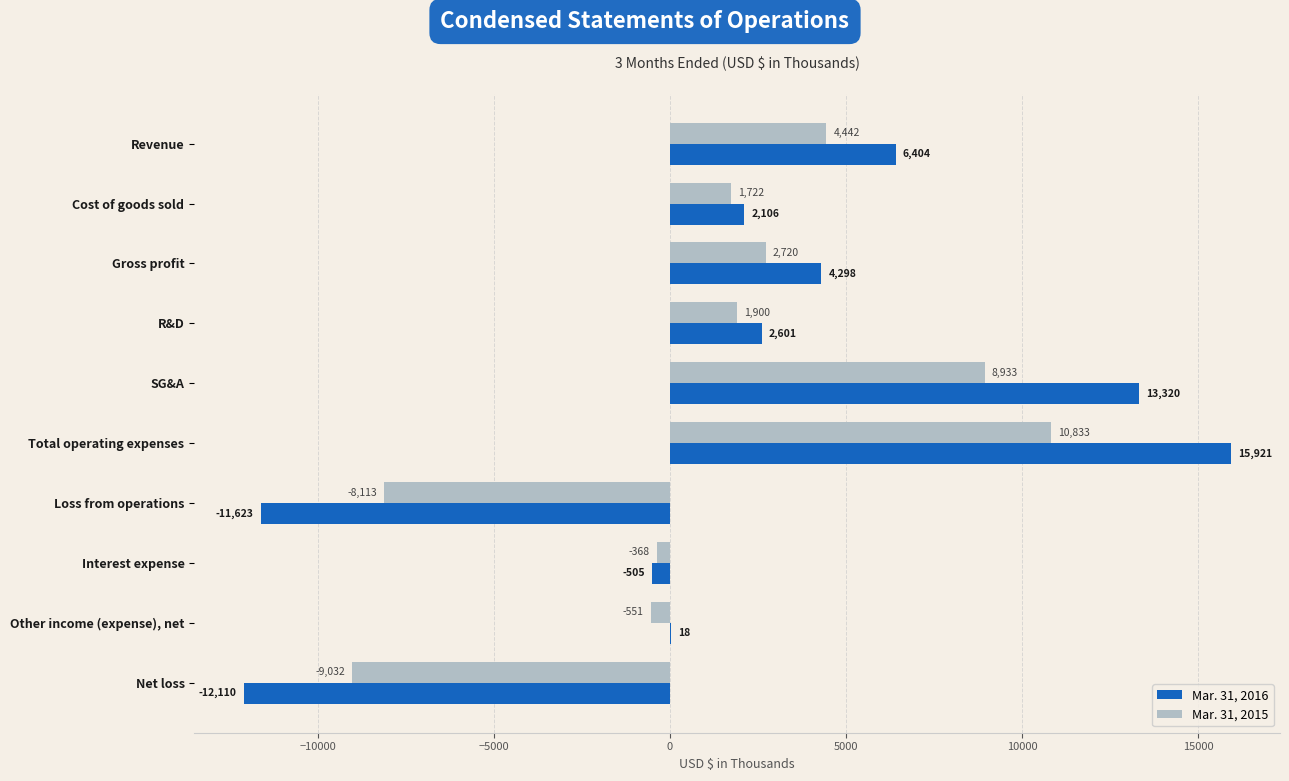

What is the sum of the Mar. 31, 2016 values at Revenue and Net loss?

-5706